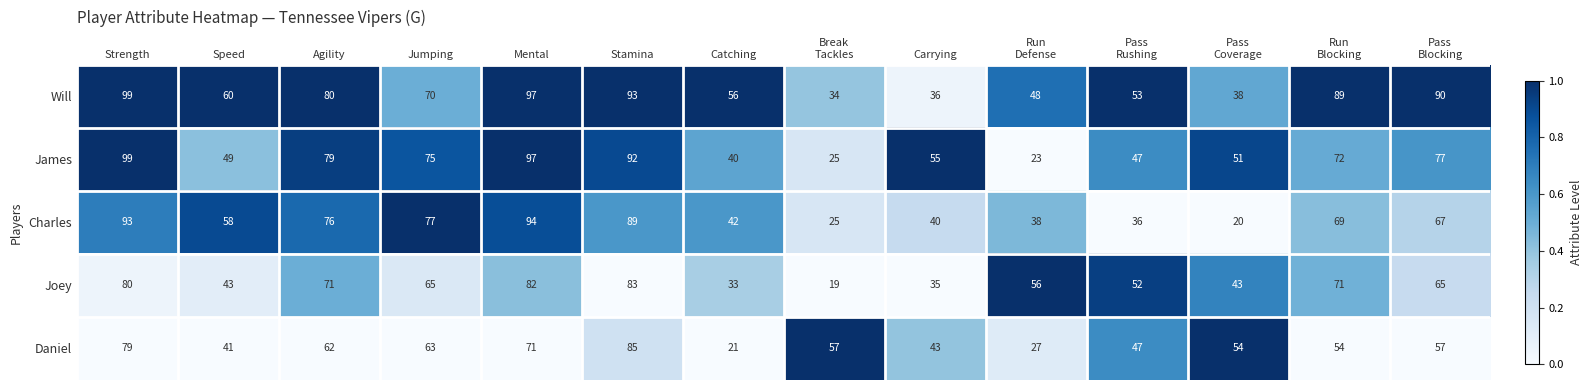

What is the highest value of the Joey series?

83